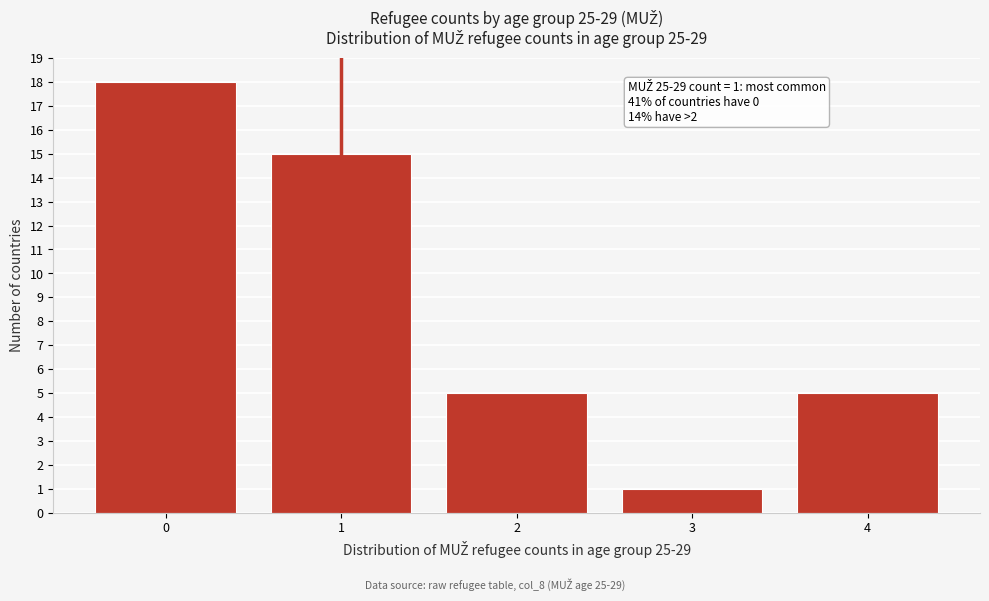

Over which range of the x-axis is the bar tallest?

-0.5 to 0.5